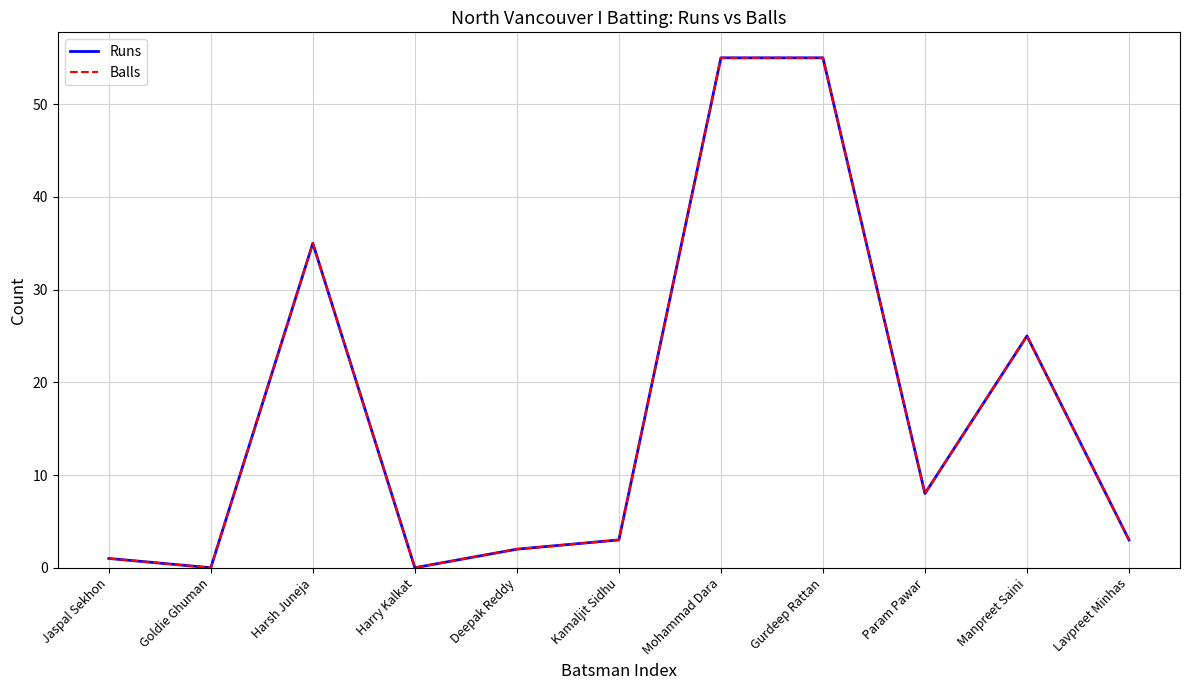

Which series has the largest total across all categories?

Runs